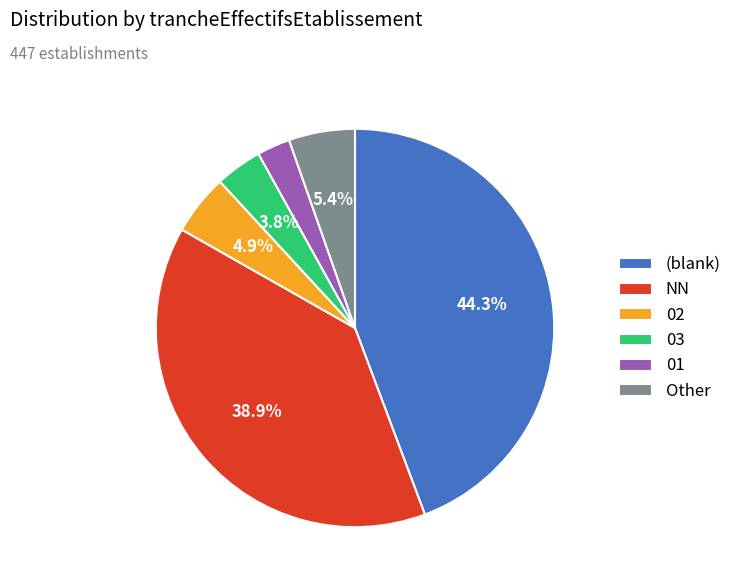

What portion of the pie excludes 02?

95.1%